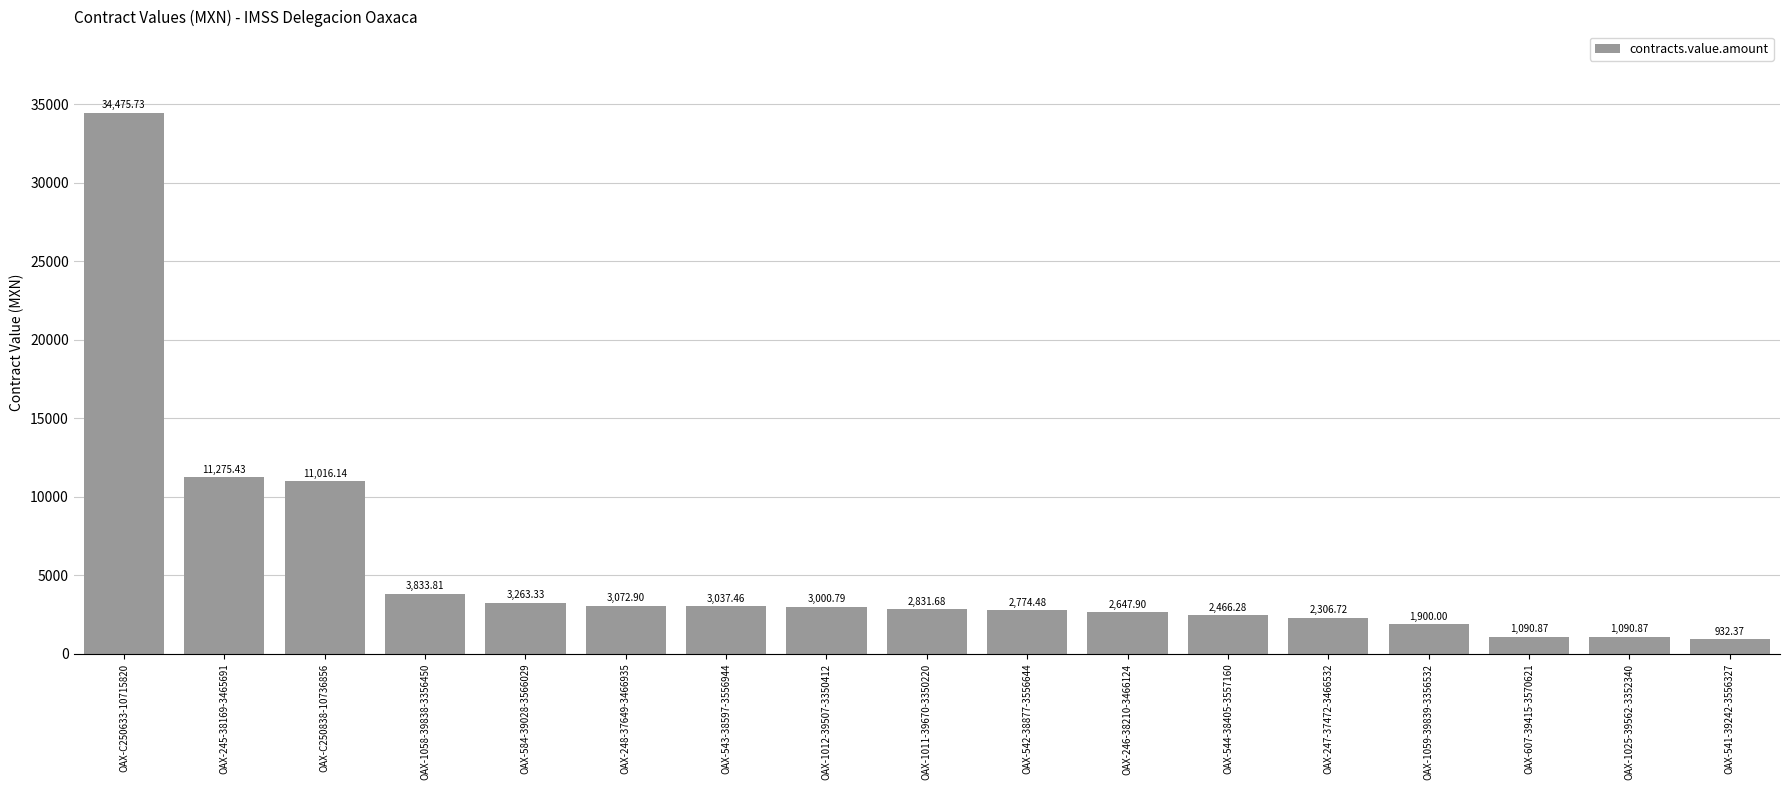

Which category has the lowest value across all series?

OAX-541-39242-3556327